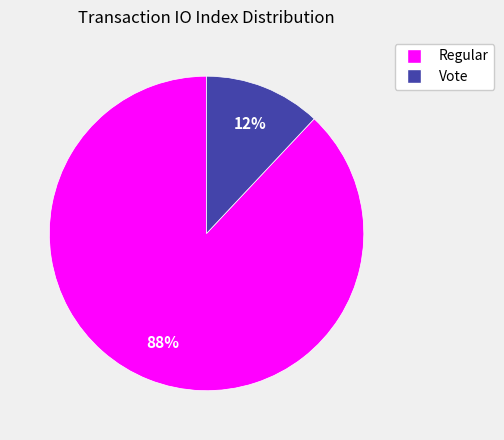

Is it true that Vote is 1% of the pie?

False